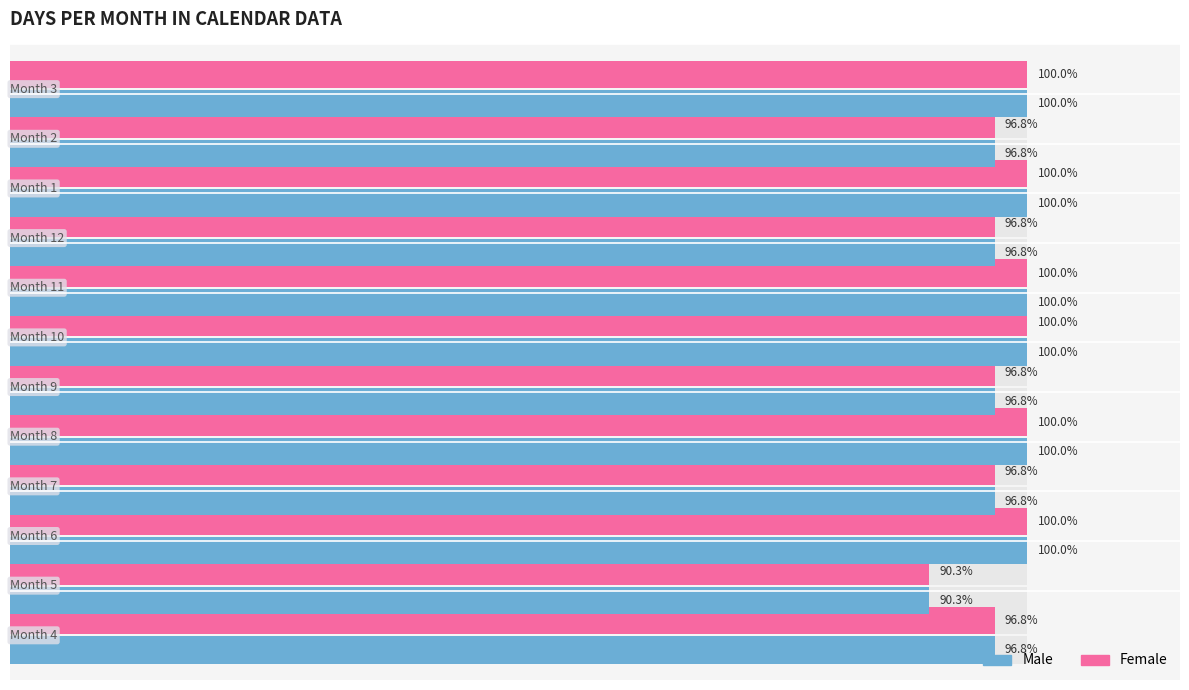

The Male series shows 137.7 at 5. True or false?

False